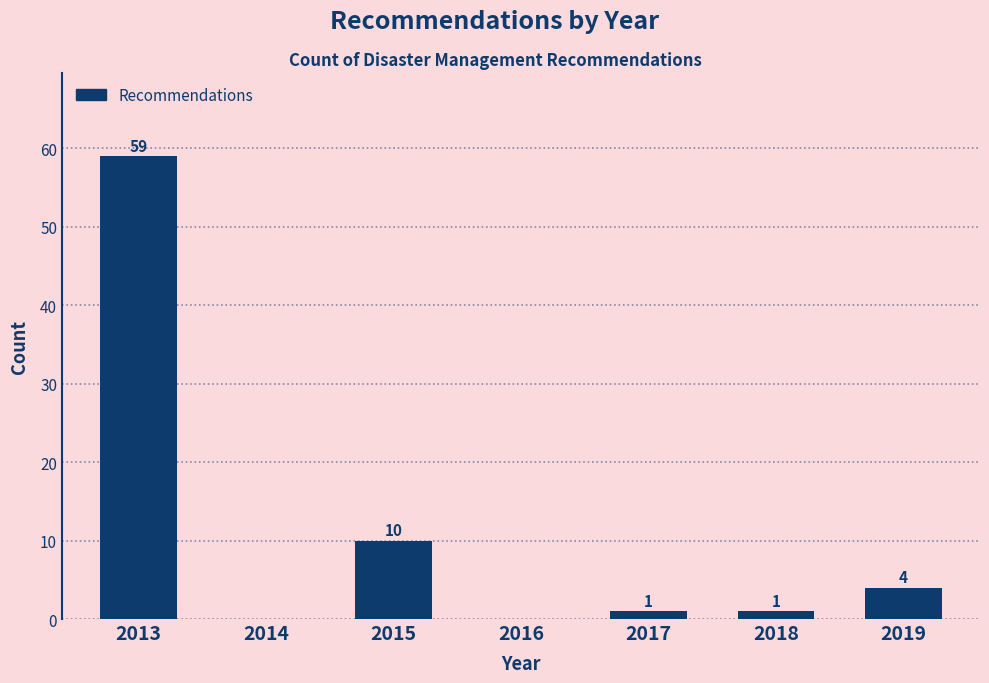

Reading left to right, extract all data points from this chart.

2013=59	2014=0	2015=10	2016=0	2017=1	2018=1	2019=4